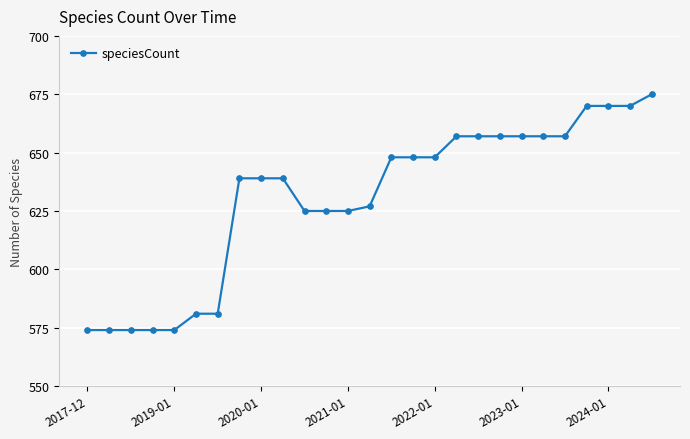

What is the smallest value displayed?

574